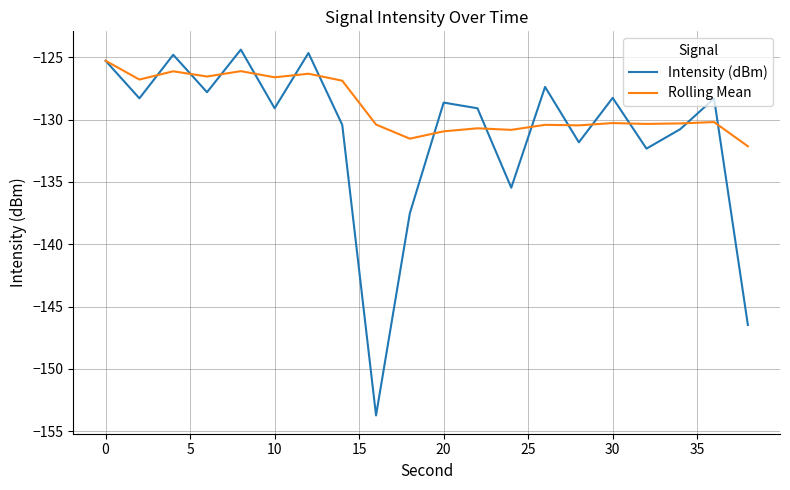

Does the chart display data point markers on the line(s)?

No